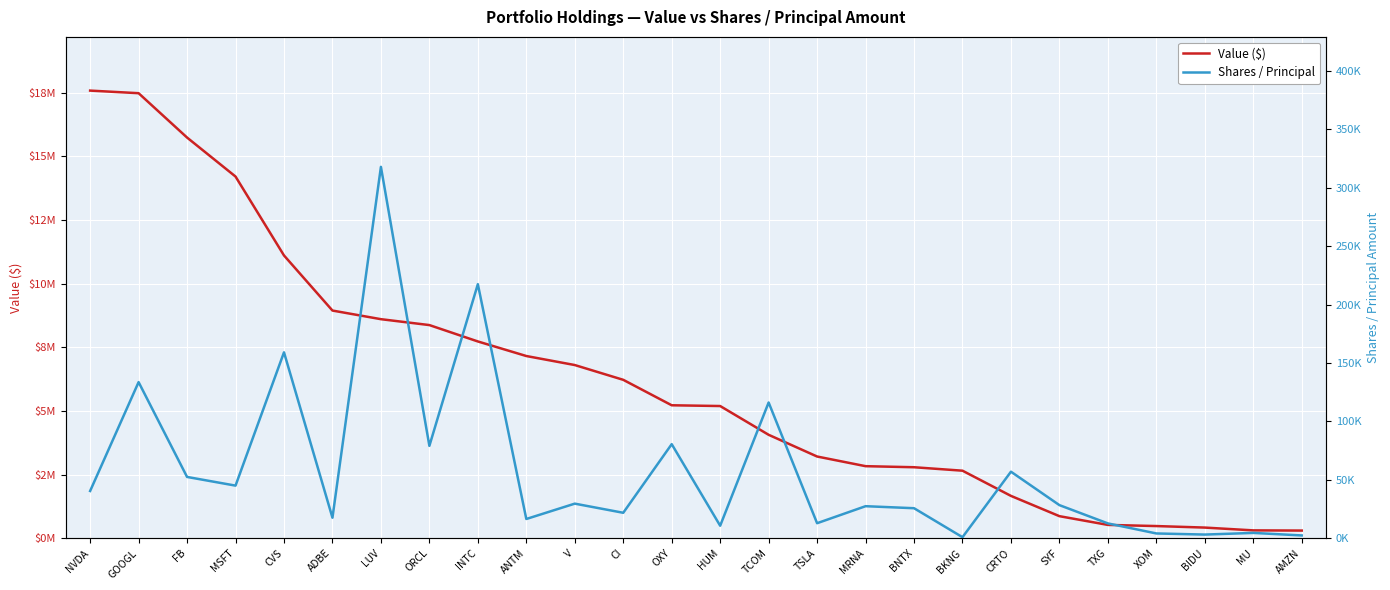

The value of Shares / Principal at ADBE is 17541. True or false?

True